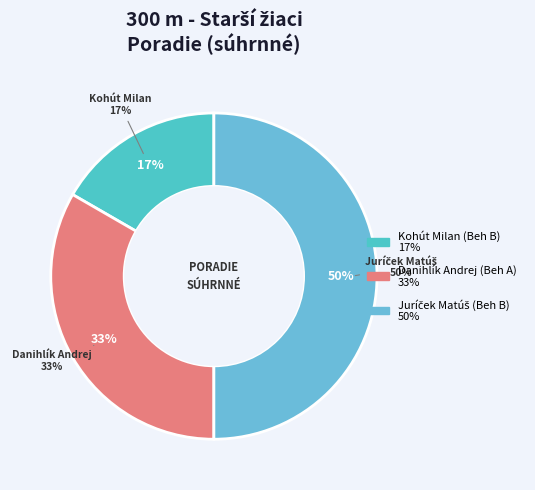

What percentage is the Kohút Milan (Beh B) slice, to the nearest percent?

17%